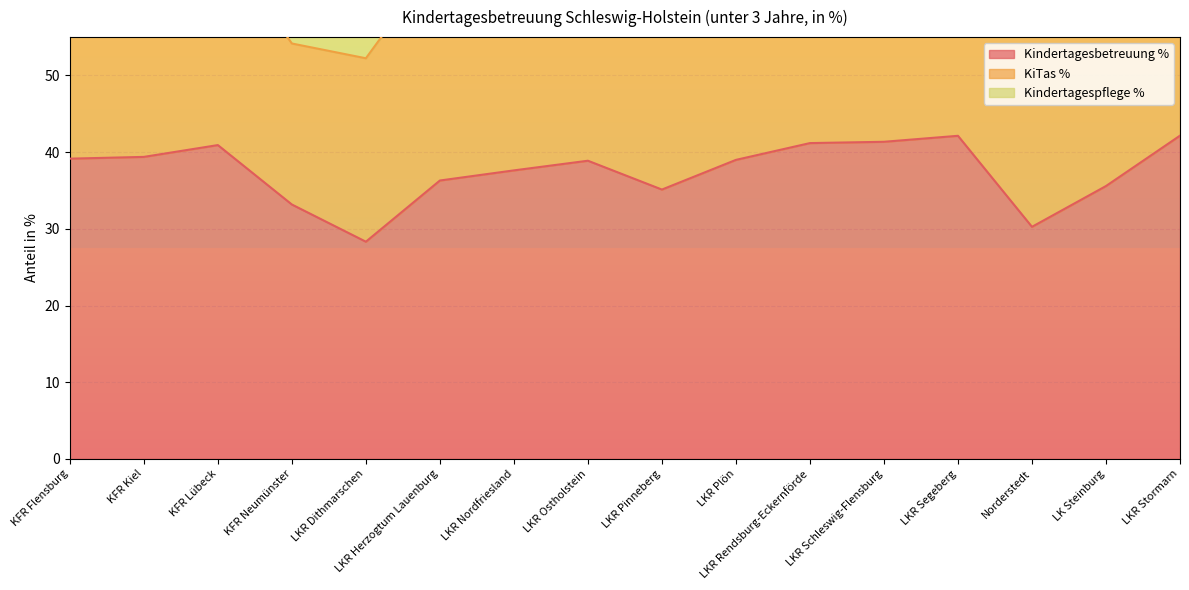

Reading left to right, list all the values displayed in this chart.

Kindertagesbetreuung %: 39.1	39.4	40.9	33.2	28.3	36.3	37.6	38.9	35.1	39.0	41.2	41.4	42.1	30.3	35.6	42.1
KiTas %: 27.6	32.8	26.8	21.0	23.9	29.1	33.3	29.7	23.0	27.6	32.8	39.0	30.3	30.3	28.6	31.2
Kindertagespflege %: 11.6	6.6	14.1	12.2	4.4	7.2	4.4	9.2	12.1	11.4	8.4	2.4	11.9	0.0	7.0	11.0